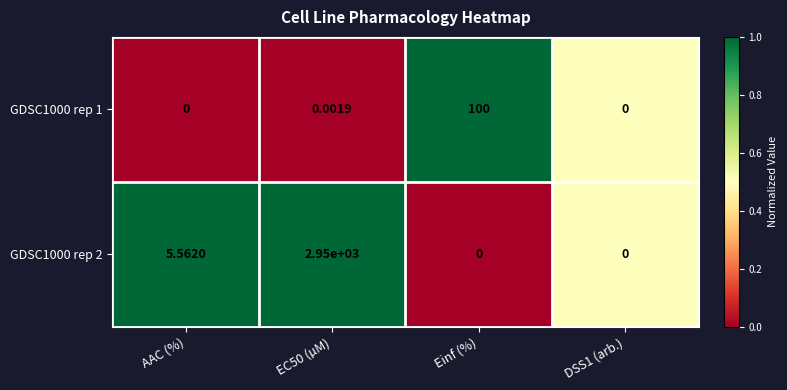

How many data points in GDSC1000 rep 2 are less than 5?

2